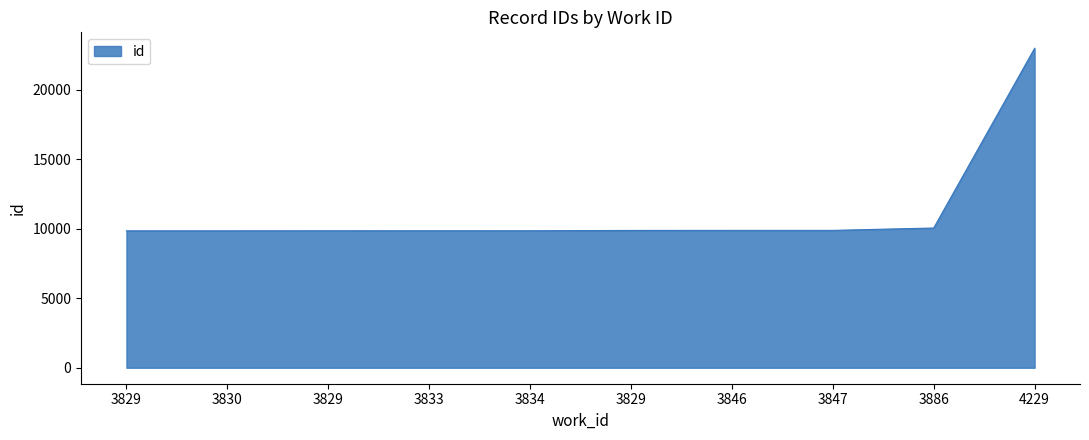

What is the ratio of the value at 3829 to the value at 3847?

1.0